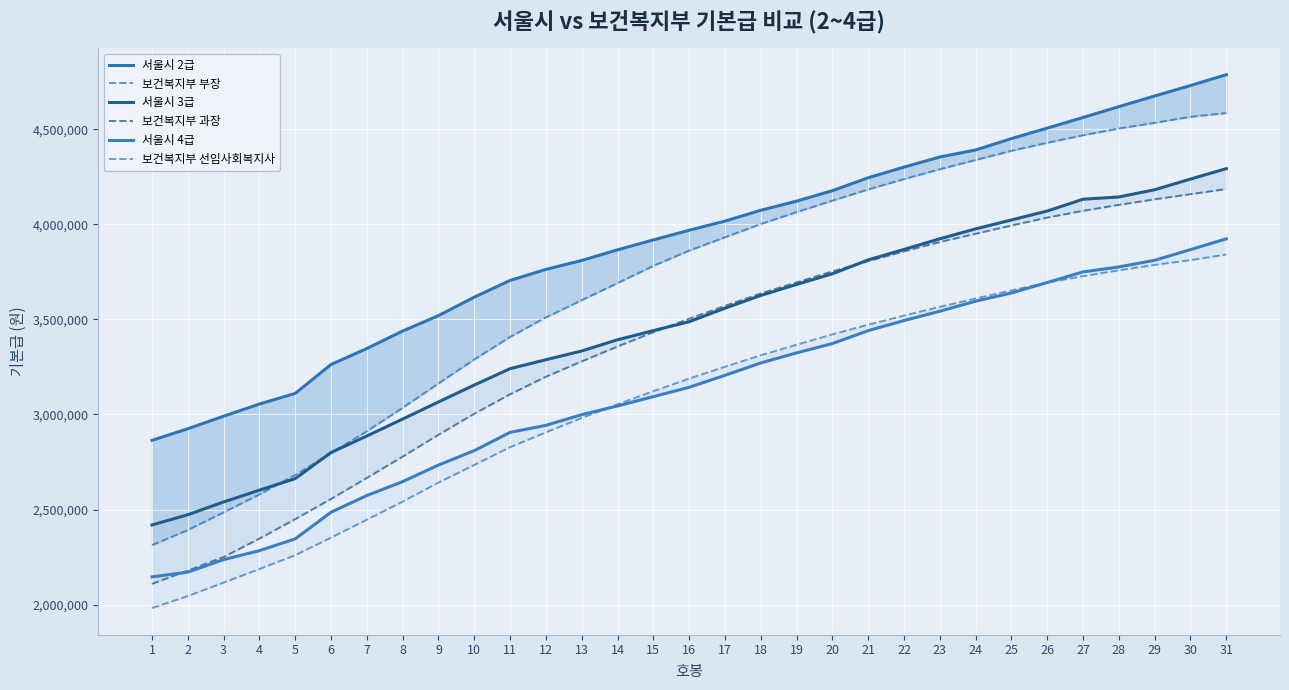

Is this an area chart (filled region under the line)?

No